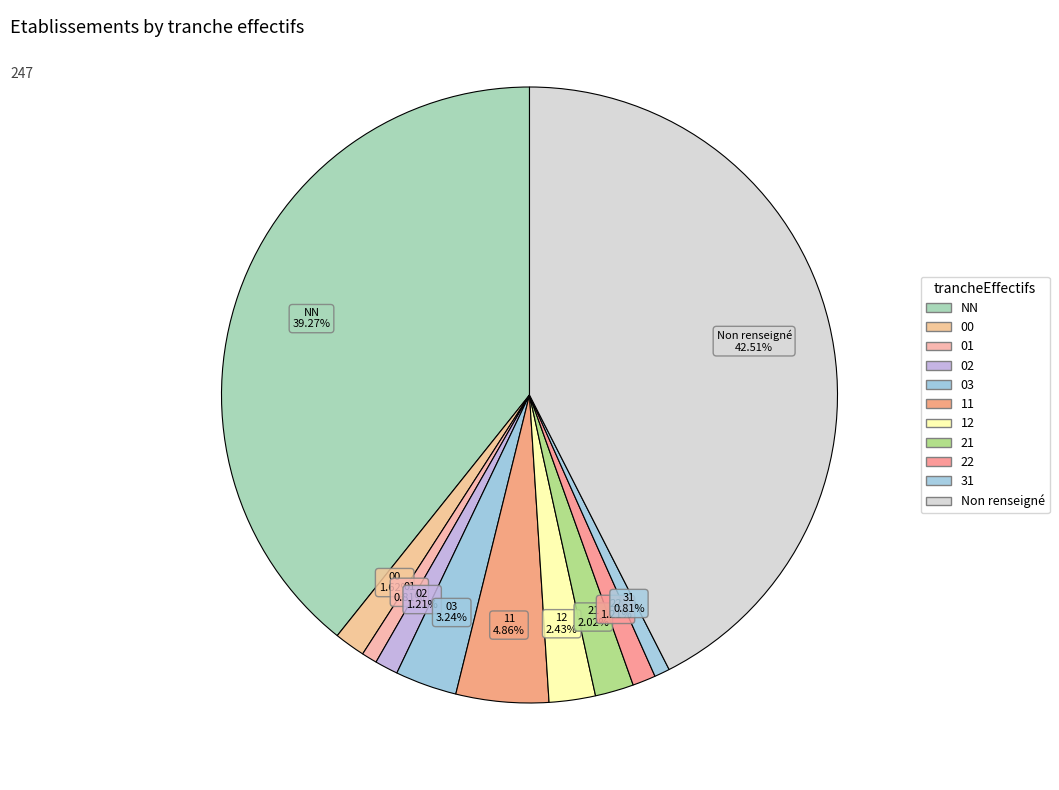

To the nearest percent, what is the average slice percentage?

9%